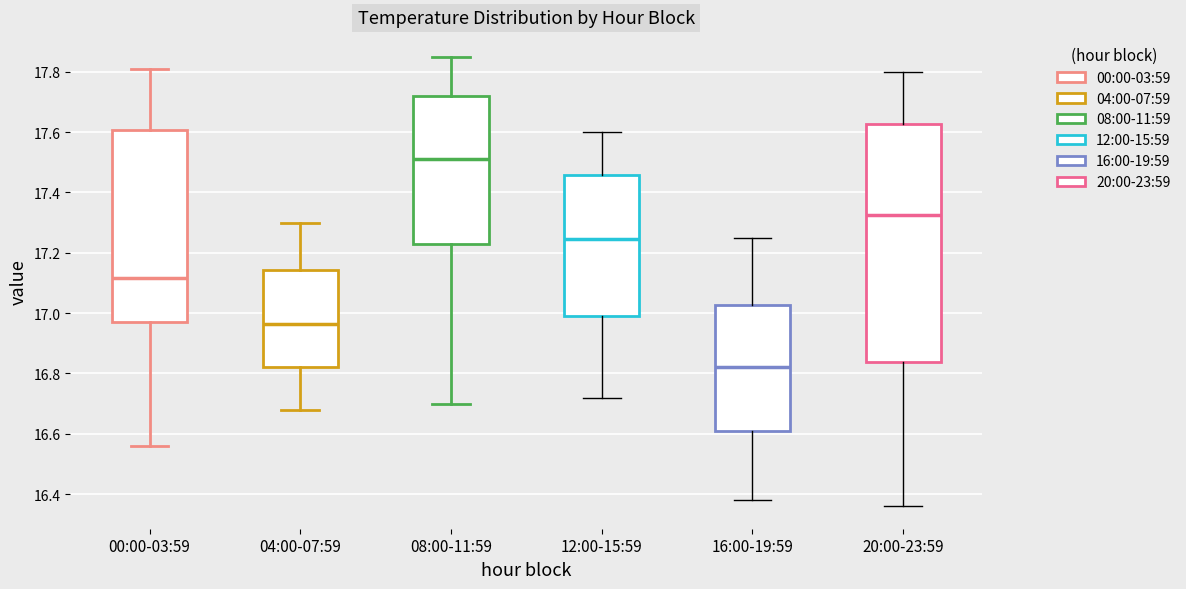

Which box's median line is the highest?

08:00-11:59